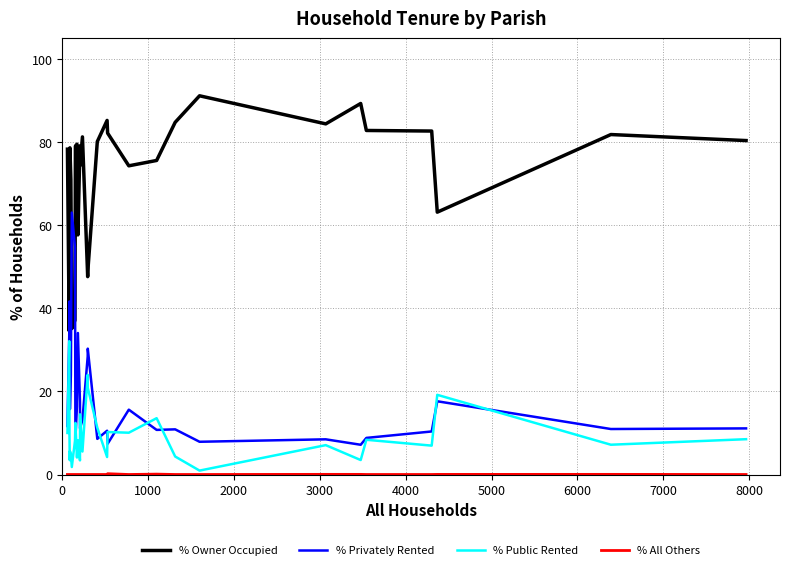

In % Owner Occupied, how many points are higher than both neighbors (excluding endpoints)?

8